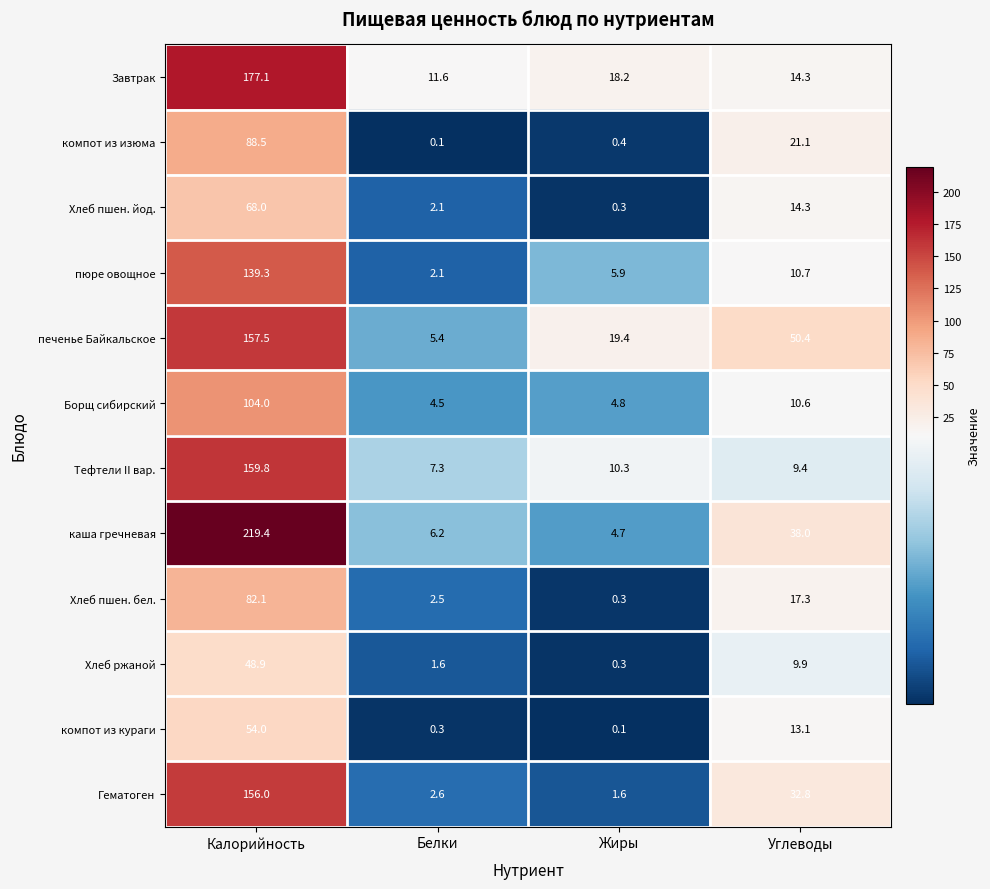

At which label is Гематоген closest to 78?

Углеводы